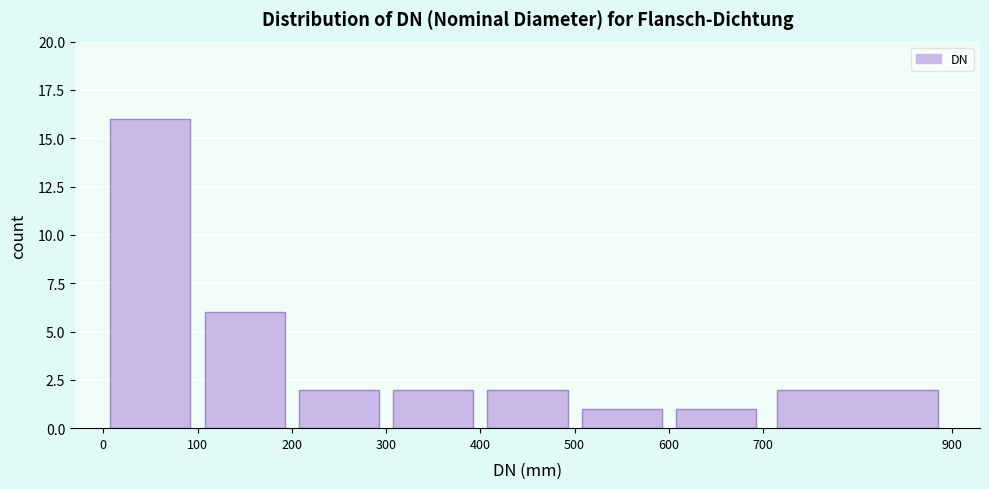

Which range on the x-axis has the tallest bar?

0 to 100